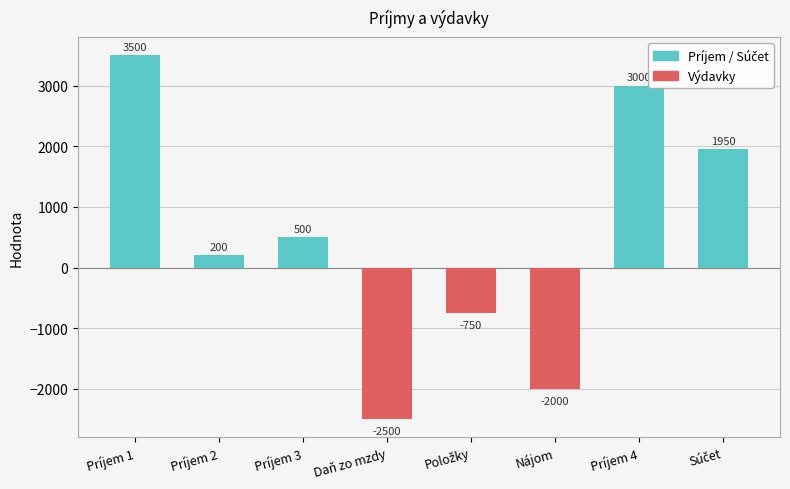

What is the sum of all values?

3900